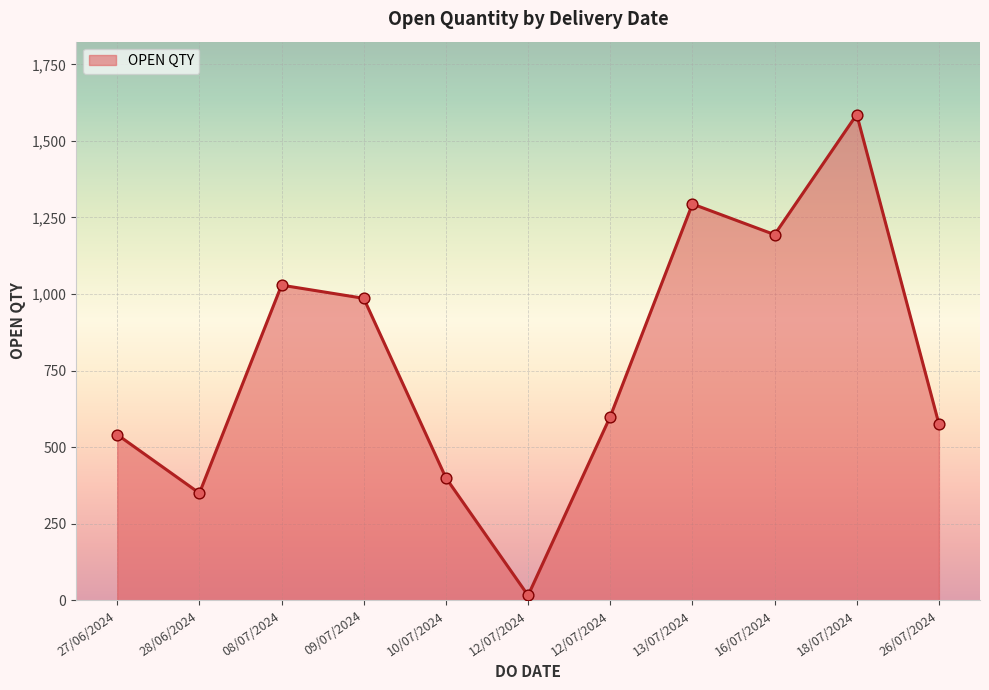

What is the change in value from 28/06/2024 to 08/07/2024?

+679